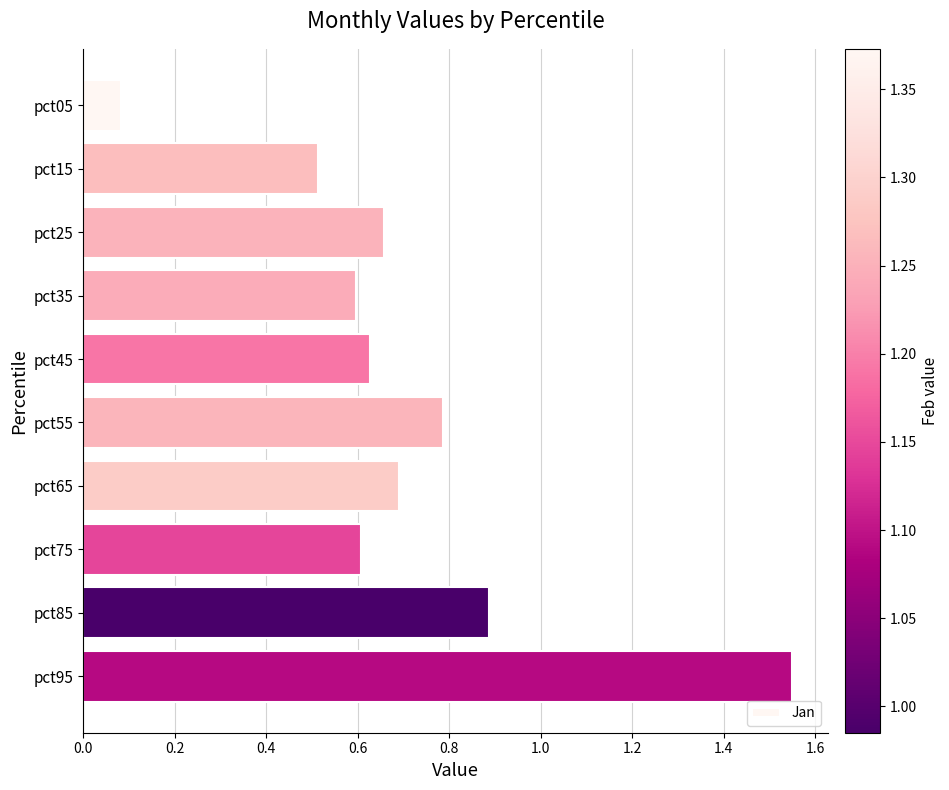

What is the sum of all values?

7.0